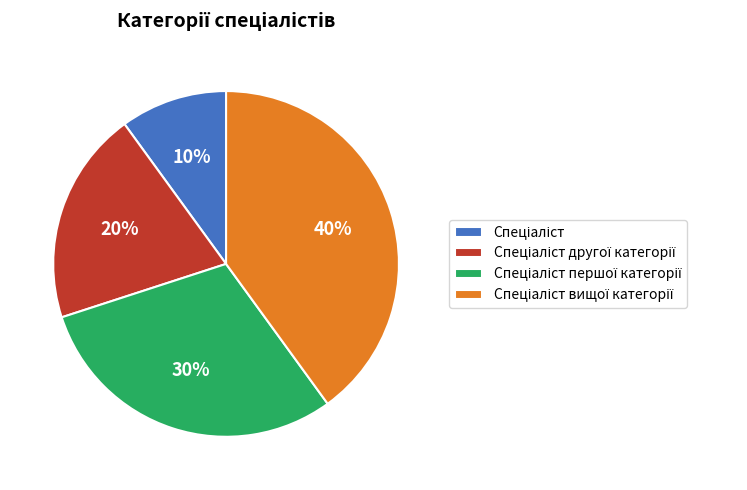

To the nearest percent, what is the average slice percentage?

25%